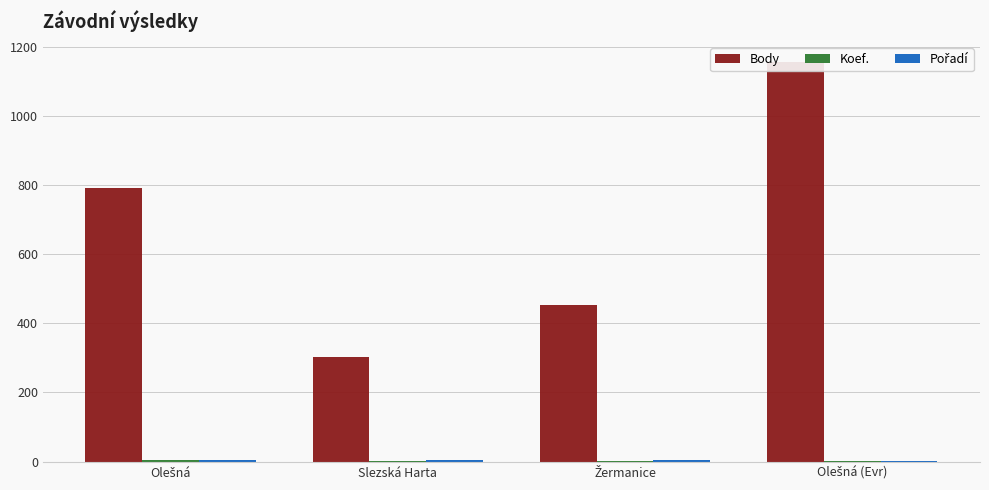

Which label corresponds to the smallest value in the chart?

Olešná (Evr)